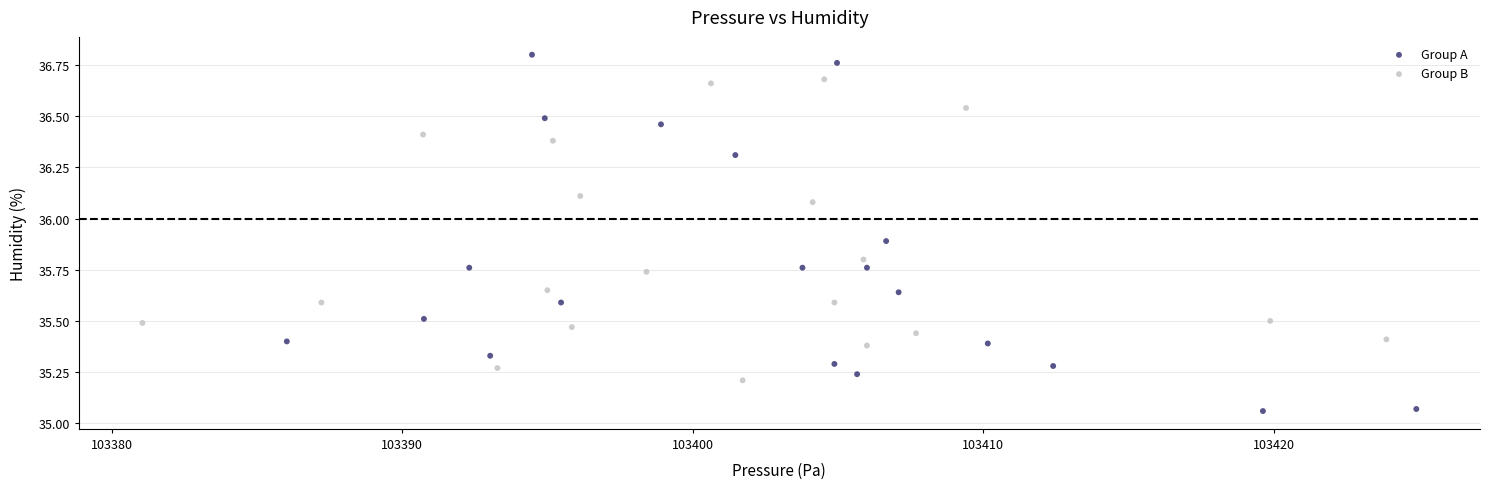

Which series has the widest spread of Y values?

Group A